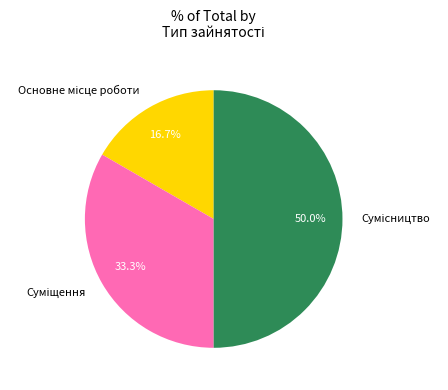

Count the number of slices in the pie.

3